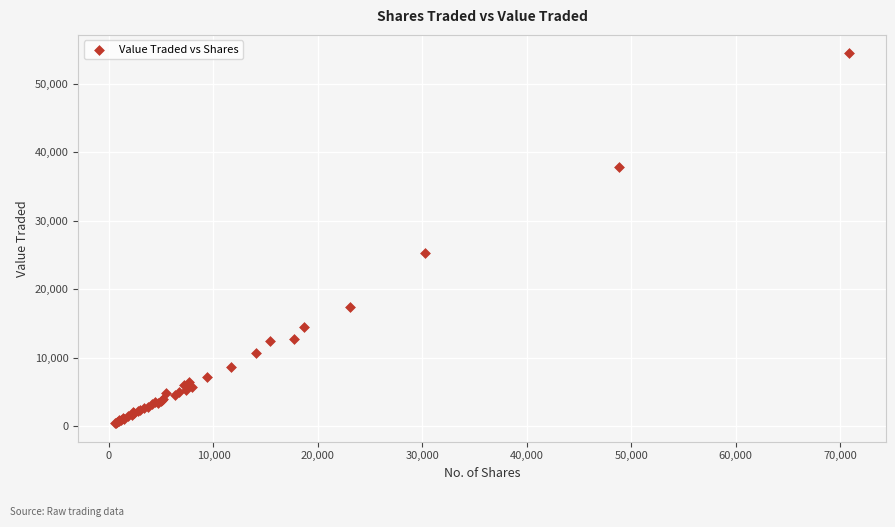

What Y value in the scatter plot is closest to 27450?

25323